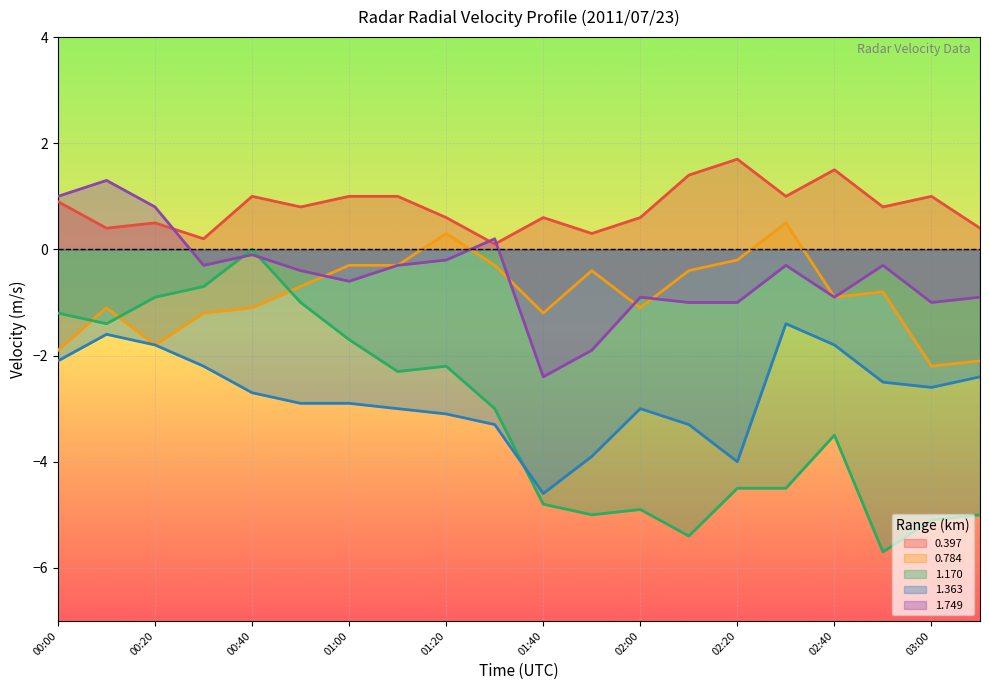

Read the 1.170 value at 02:30.

-4.5